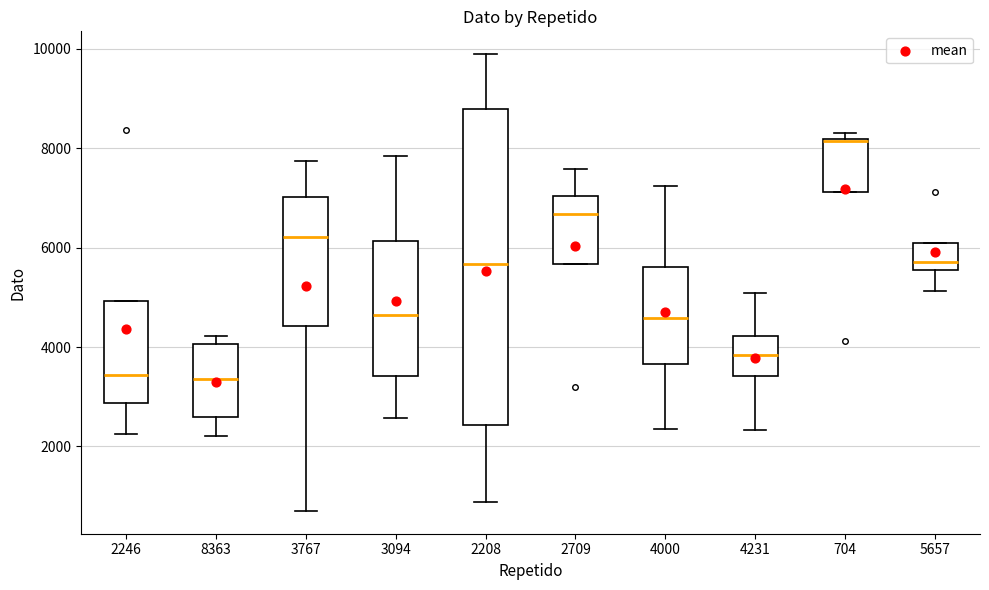

Reading left to right, transcribe this box plot: for each box, give where its median line is, the range the box spans, and where its two whiskers end, as read against the y-axis. The values are not printed on the chart, so give them approximately, as read against the axis.

2246: median 3400, box 2800 to 5000, whiskers 2200 to 5000
8363: median 3400, box 2600 to 4000, whiskers 2200 to 4200
3767: median 6200, box 4400 to 7000, whiskers 800 to 7800
3094: median 4600, box 3400 to 6200, whiskers 2600 to 7800
2208: median 5600, box 2400 to 8800, whiskers 800 to 9800
2709: median 6600, box 5600 to 7000, whiskers 5600 to 7600
4000: median 4600, box 3600 to 5600, whiskers 2400 to 7200
4231: median 3800, box 3400 to 4200, whiskers 2400 to 5000
704: median 8200, box 7200 to 8200, whiskers 7200 to 8400
5657: median 5800, box 5600 to 6000, whiskers 5200 to 6000